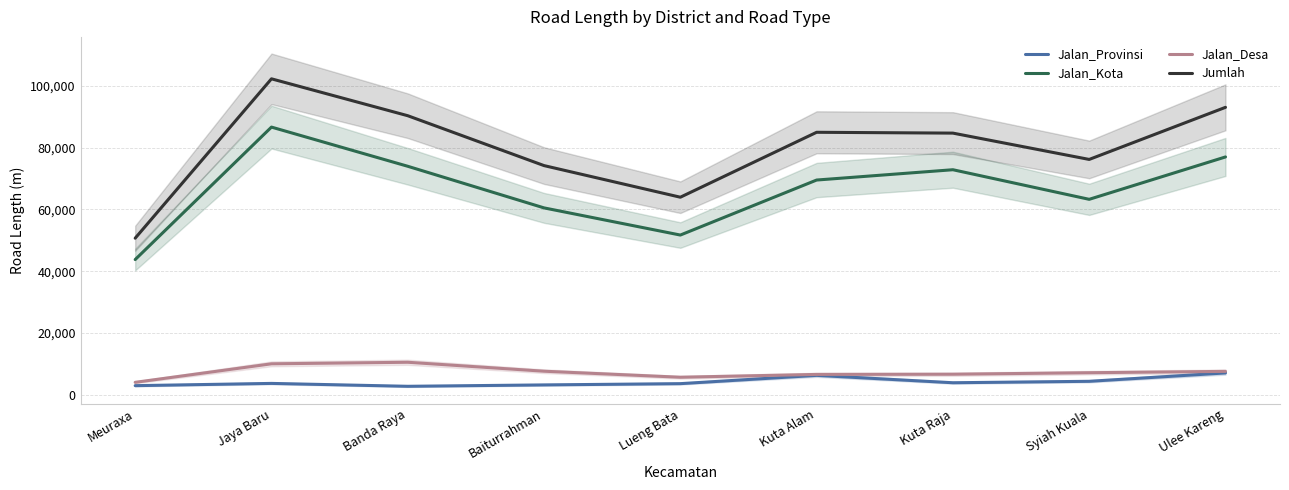

Reading left to right, list all the values displayed in this chart.

Jalan_Provinsi: Meuraxa=2922.5	Jaya Baru=3650.5	Banda Raya=2715.0	Baiturrahman=3164.5	Lueng Bata=3572.0	Kuta Alam=6260.5	Kuta Raja=3866.0	Syiah Kuala=4331.5	Ulee Kareng=7044.5
Jalan_Kota: Meuraxa=43768.0	Jaya Baru=86678.0	Banda Raya=73987.0	Baiturrahman=60506.5	Lueng Bata=51709.0	Kuta Alam=69530.0	Kuta Raja=72868.5	Syiah Kuala=63283.0	Ulee Kareng=77010.5
Jalan_Desa: Meuraxa=4000.0	Jaya Baru=10000.0	Banda Raya=10500.0	Baiturrahman=7600.0	Lueng Bata=5650.0	Kuta Alam=6563.0	Kuta Raja=6628.0	Syiah Kuala=7115.0	Ulee Kareng=7550.0
Jumlah: Meuraxa=50690.5	Jaya Baru=102315.5	Banda Raya=90366.5	Baiturrahman=74207.0	Lueng Bata=63965.5	Kuta Alam=84997.5	Kuta Raja=84730.5	Syiah Kuala=76204.0	Ulee Kareng=93079.5